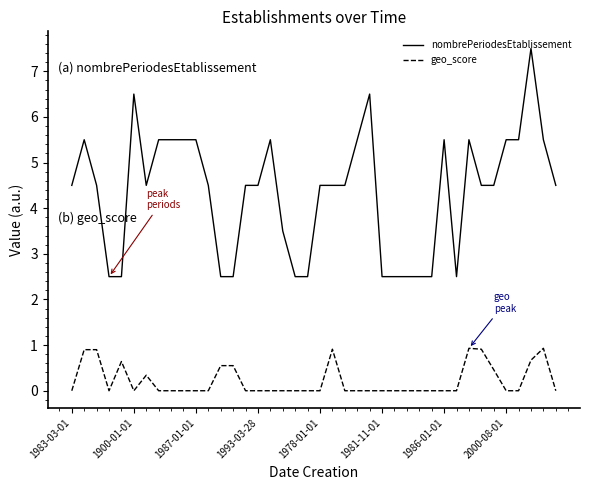

Which series has the largest range (max minus min)?

nombrePeriodesEtablissement